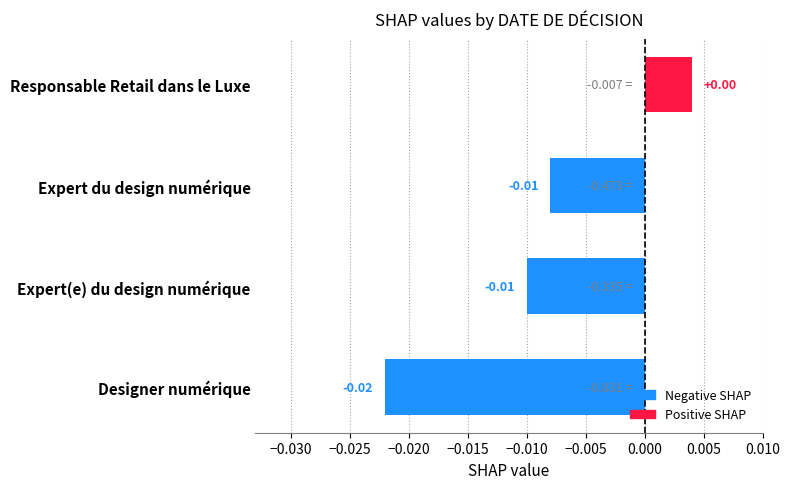

How many values exceed 0?

1